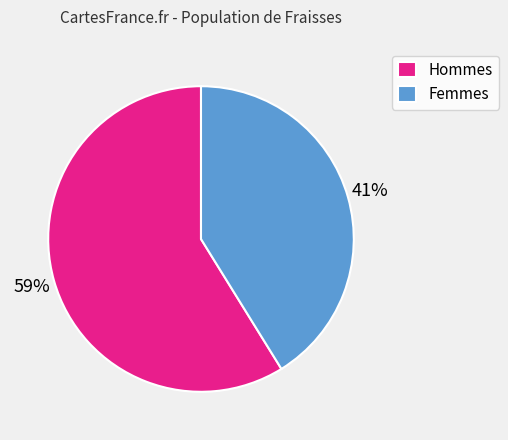

True or false: Hommes accounts for 73% of the total.

False